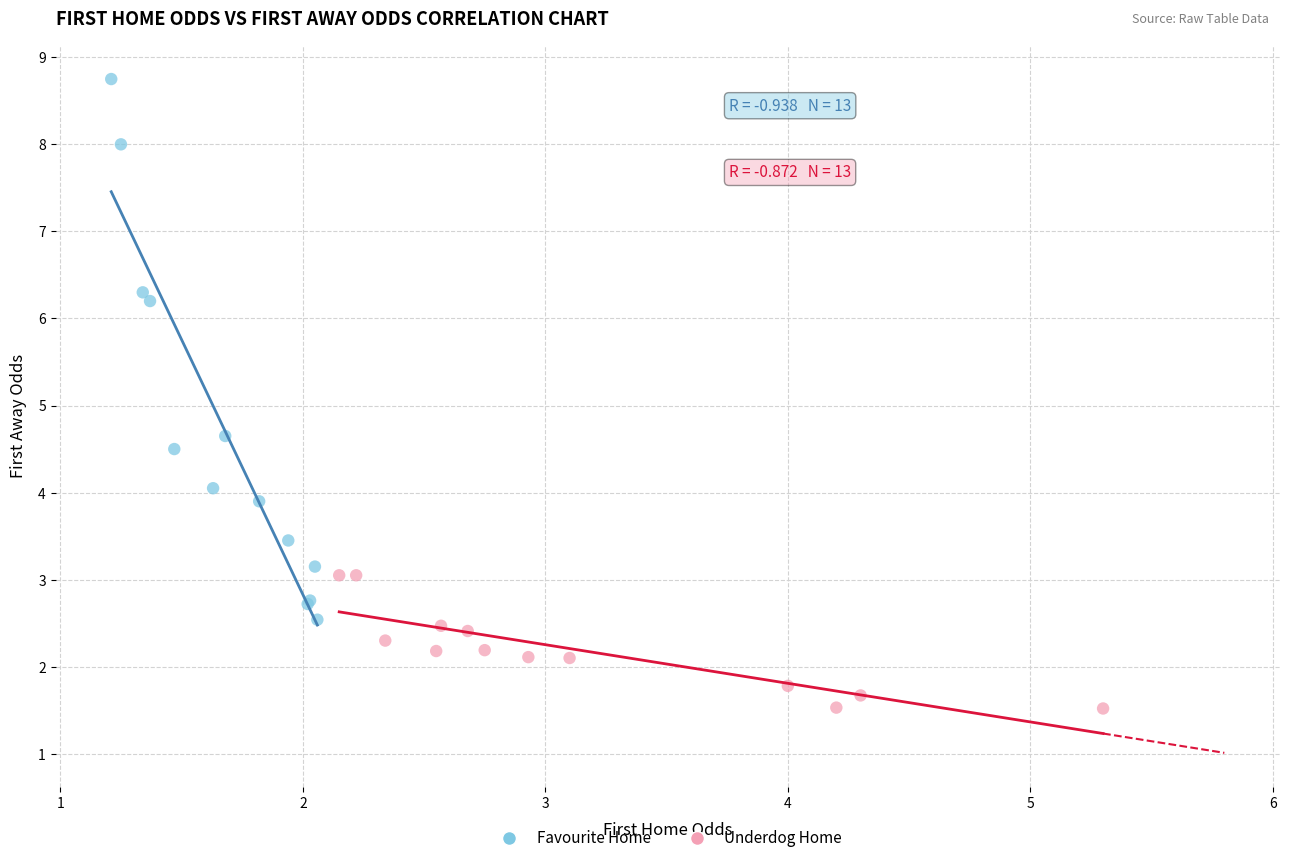

Which series has the largest Y range (max minus min)?

Favourite Home